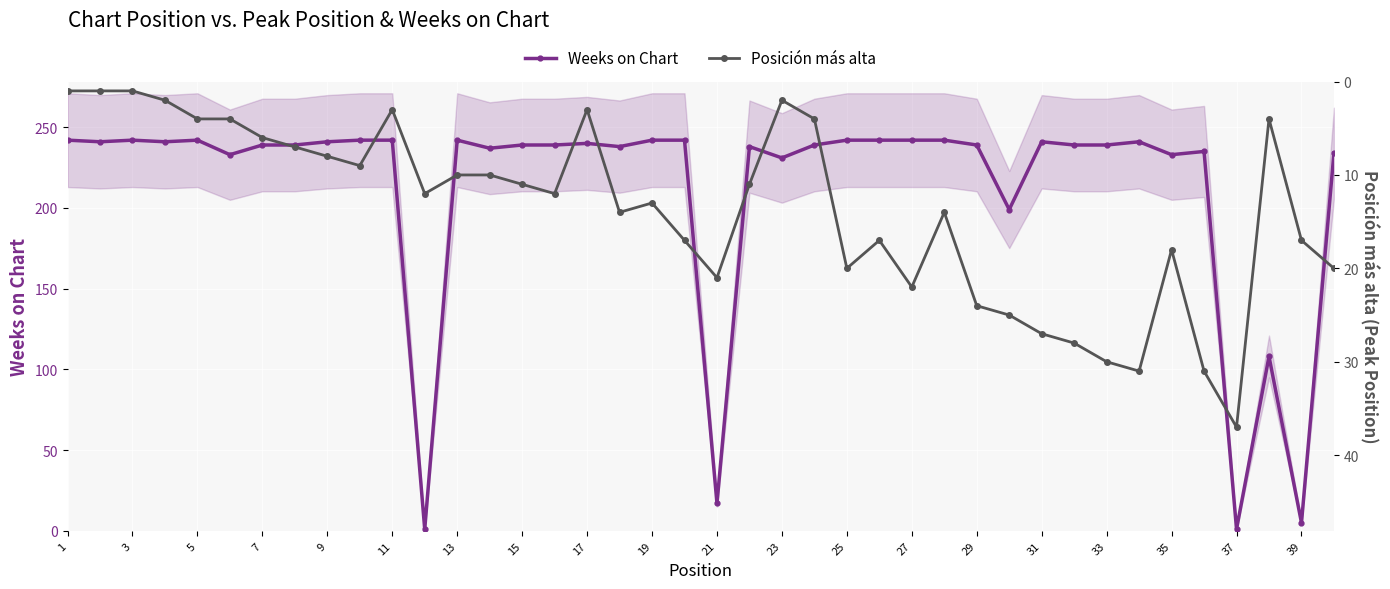

At how many categories does at least one series exceed 168?

35